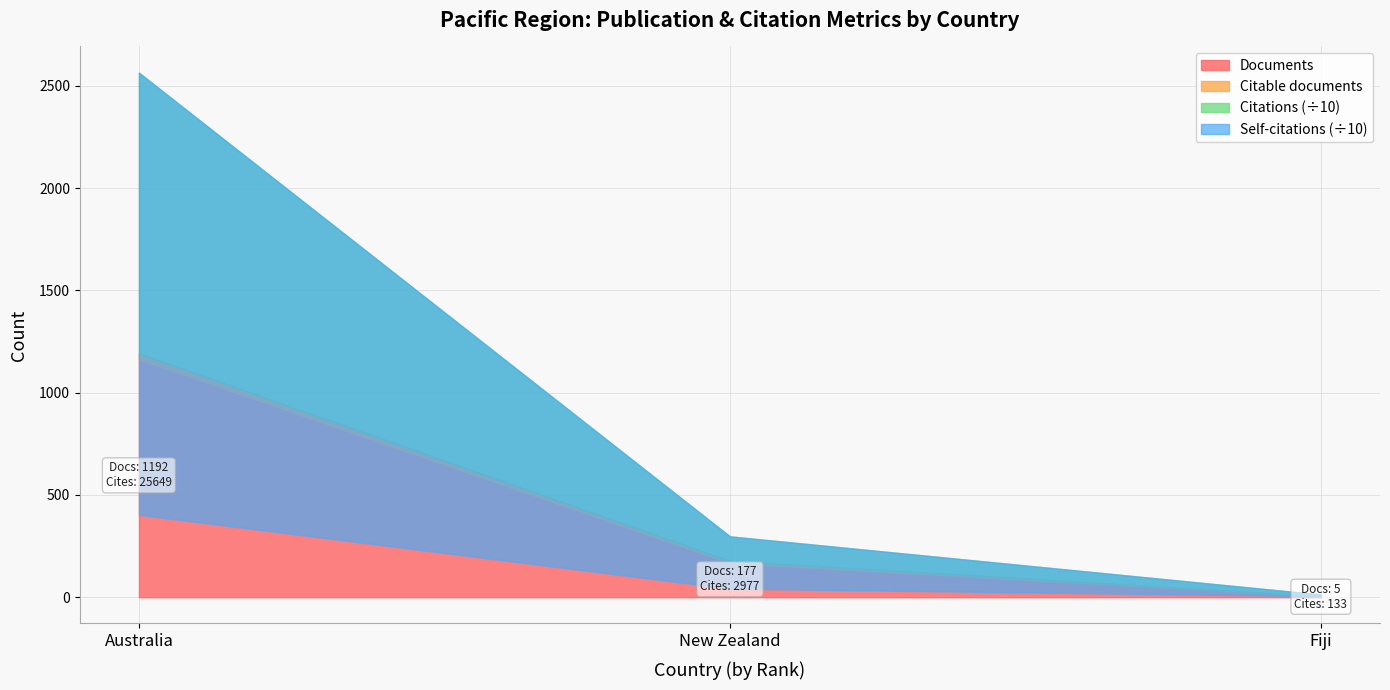

What is the difference between the maximum and minimum values in the Self-citations series?

3982